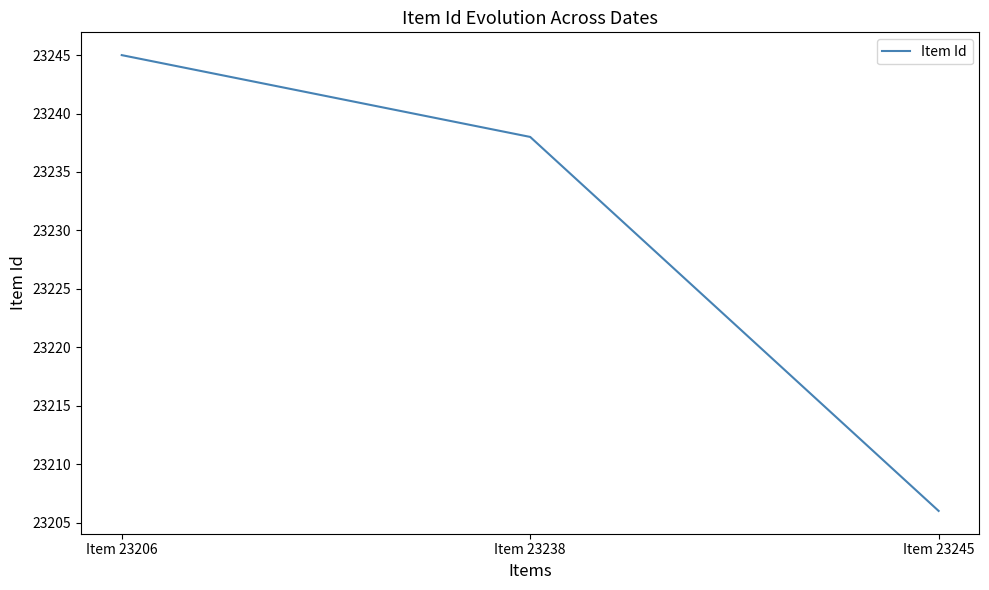

Where does the data first go above 23238?

Item 23206